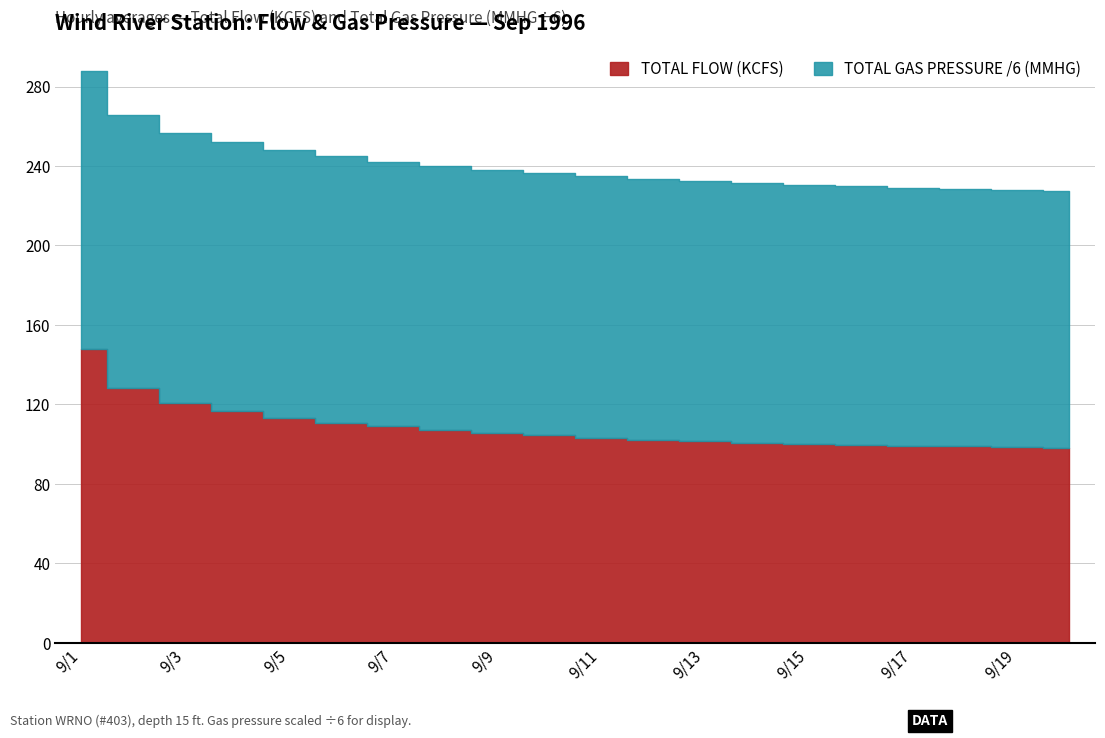

The TOTAL GAS PRESSURE (MMHG) series shows 443.8 at 9/7. True or false?

False